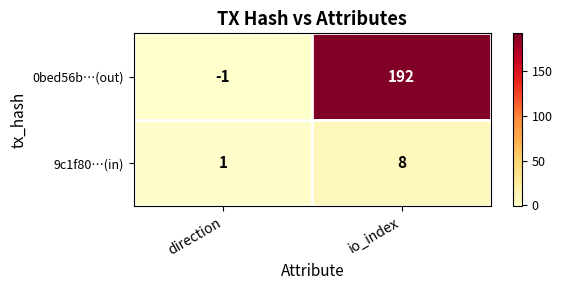

Is it true that 9c1f80…(in) equals 13 at io_index?

False